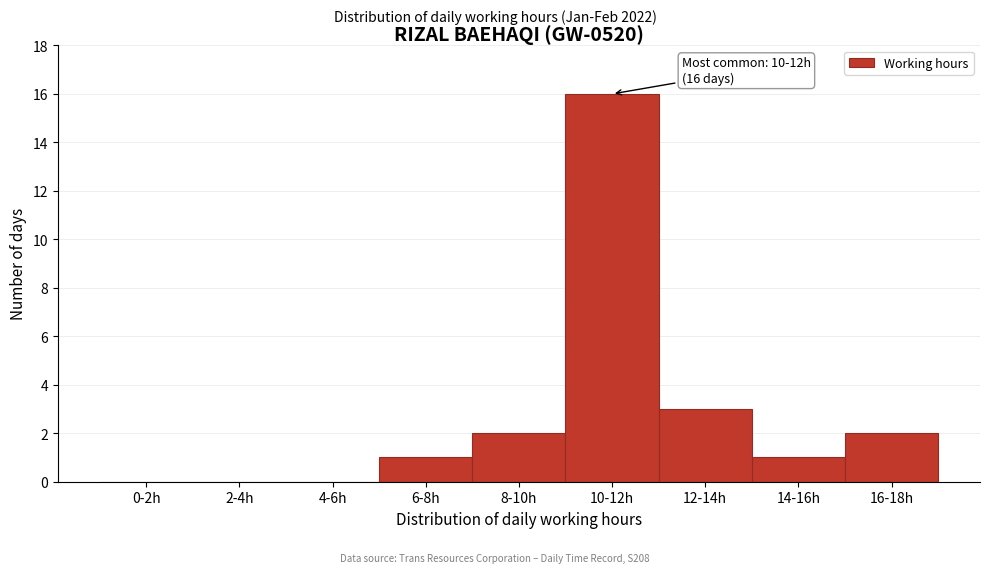

Reading left to right, transcribe all the data shown in this chart.

0-2h=0	2-4h=0	4-6h=0	6-8h=1	8-10h=2	10-12h=16	12-14h=3	14-16h=1	16-18h=2